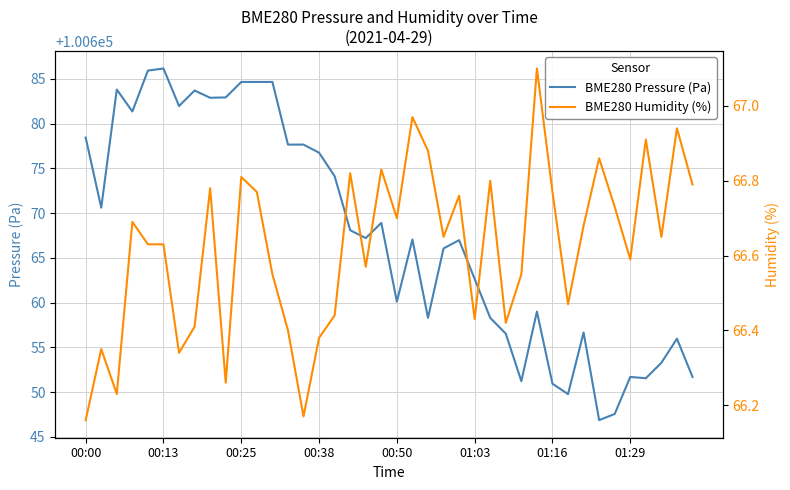

What are all the series names shown in the legend?

BME280 Pressure (Pa), BME280 Humidity (%)